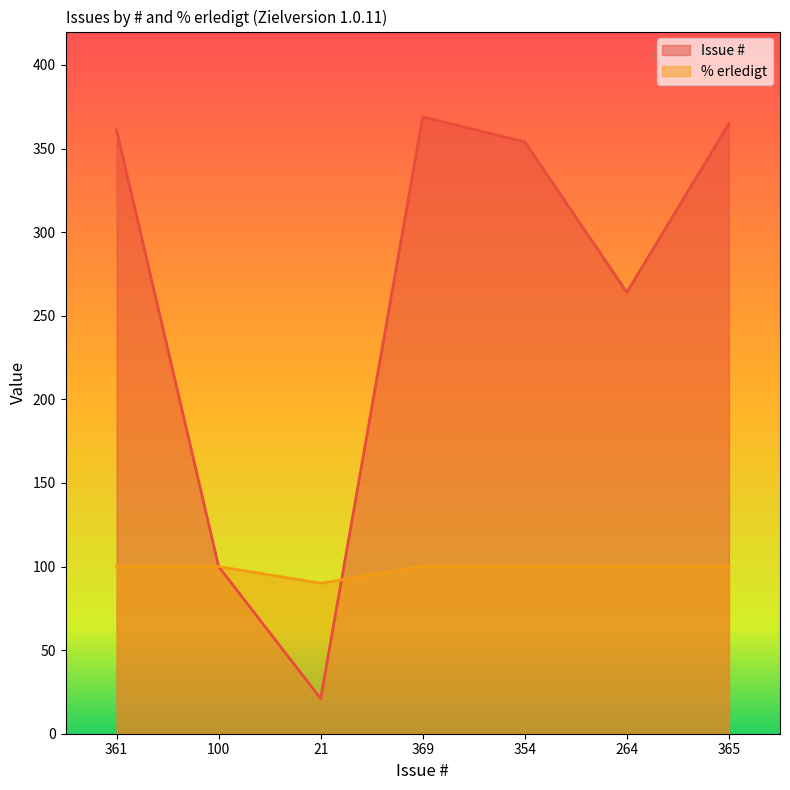

The % erledigt series shows 41 at 354. True or false?

False